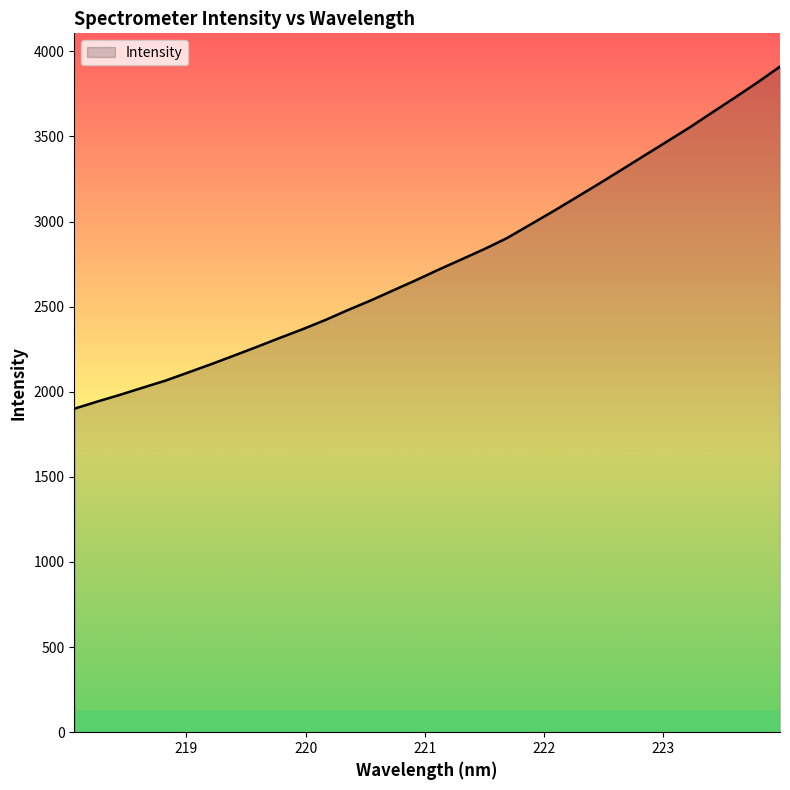

How many lines are shown in the chart?

1